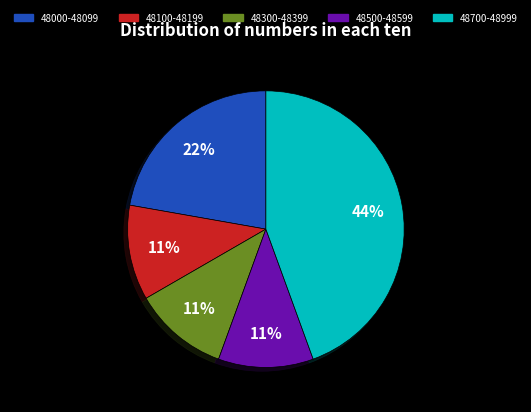

True or false: 48700-48999 accounts for 44% of the total.

True